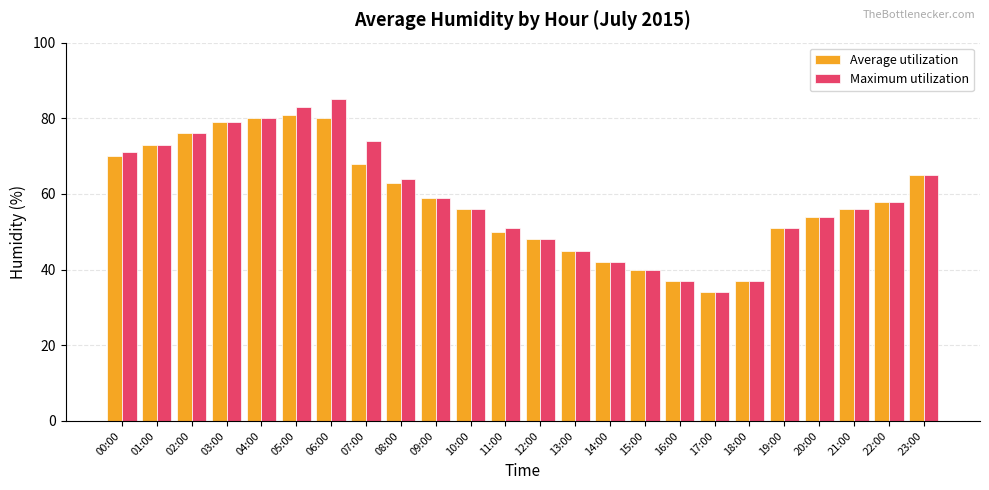

What is the total value across all series at 07:00?

142